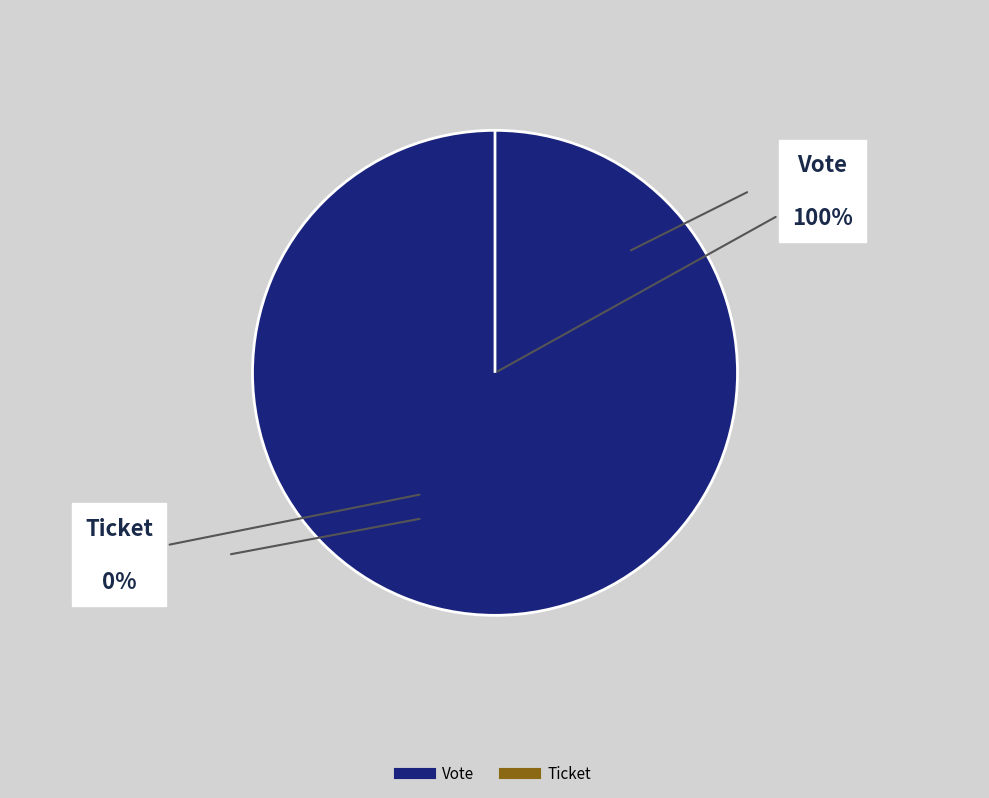

To the nearest percent, what is the average slice percentage?

50%